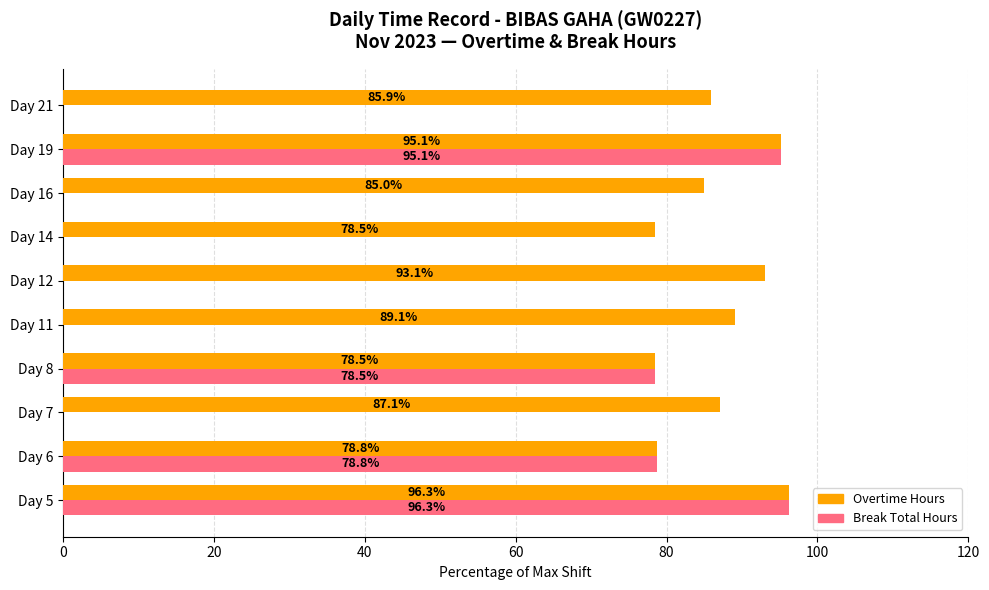

At which label is Break Total Hours closest to 48?

Day 8